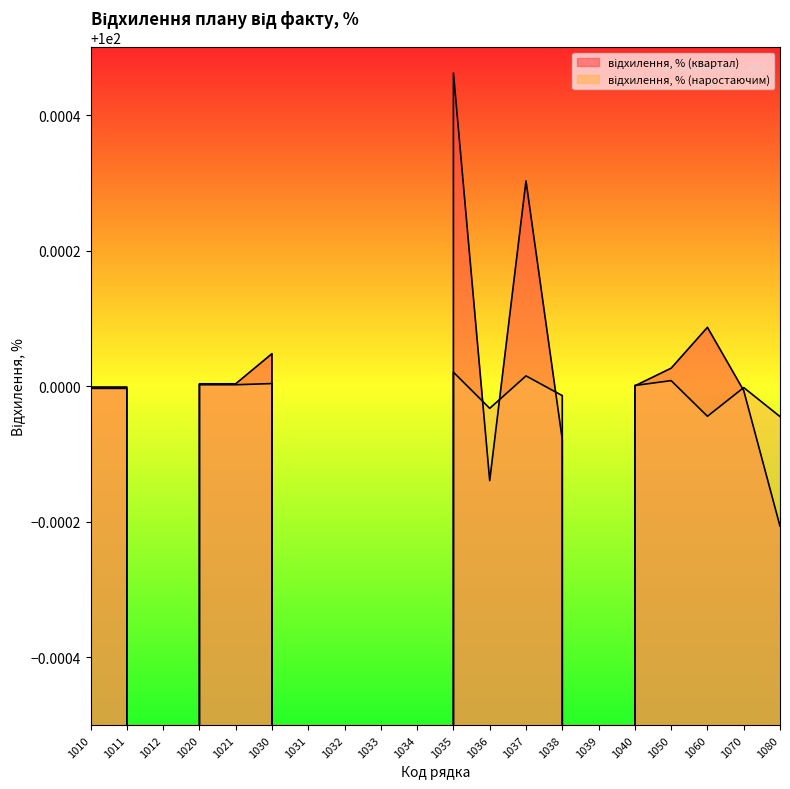

How many interior local peaks does the відхилення, % (наростаючим) series have?

5